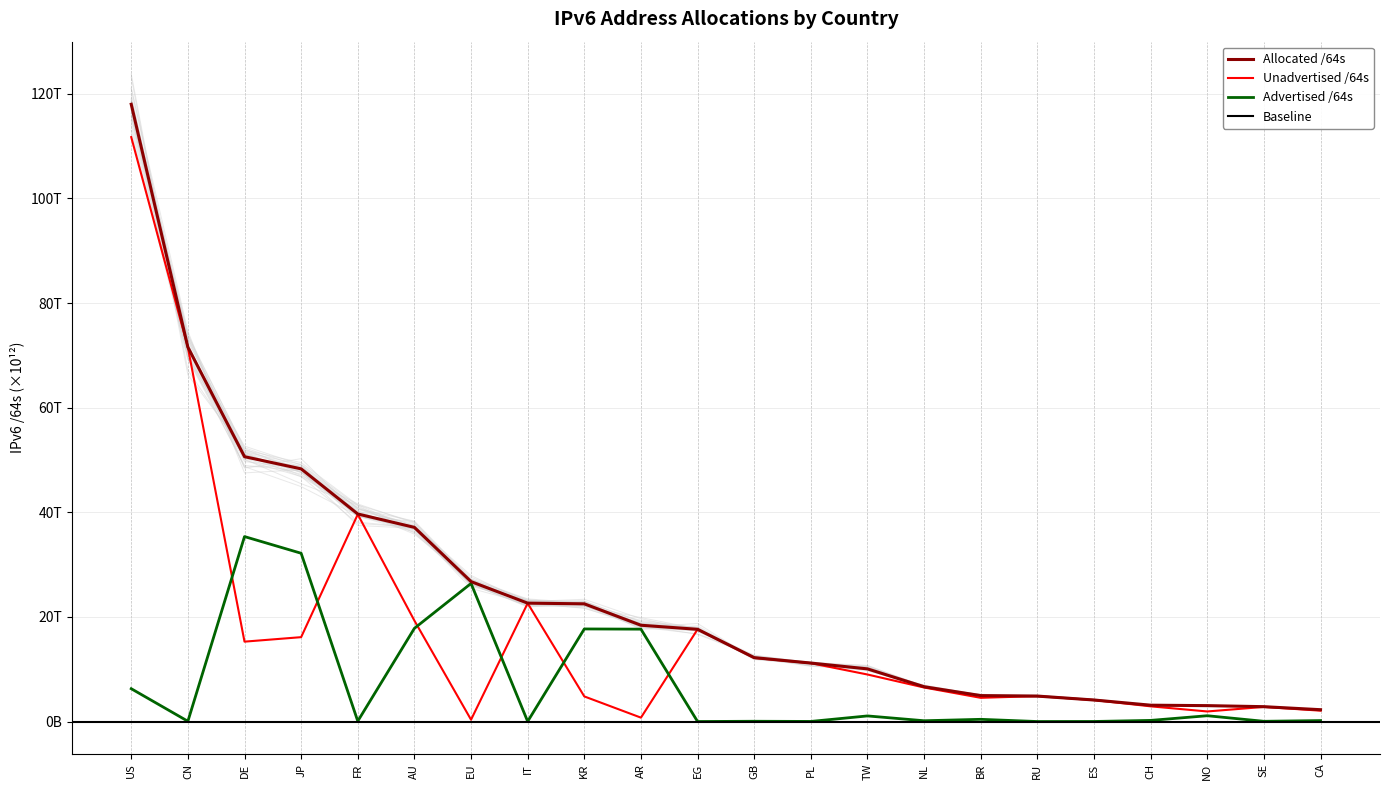

What is the lowest value of the Allocated /64s series?

2.3